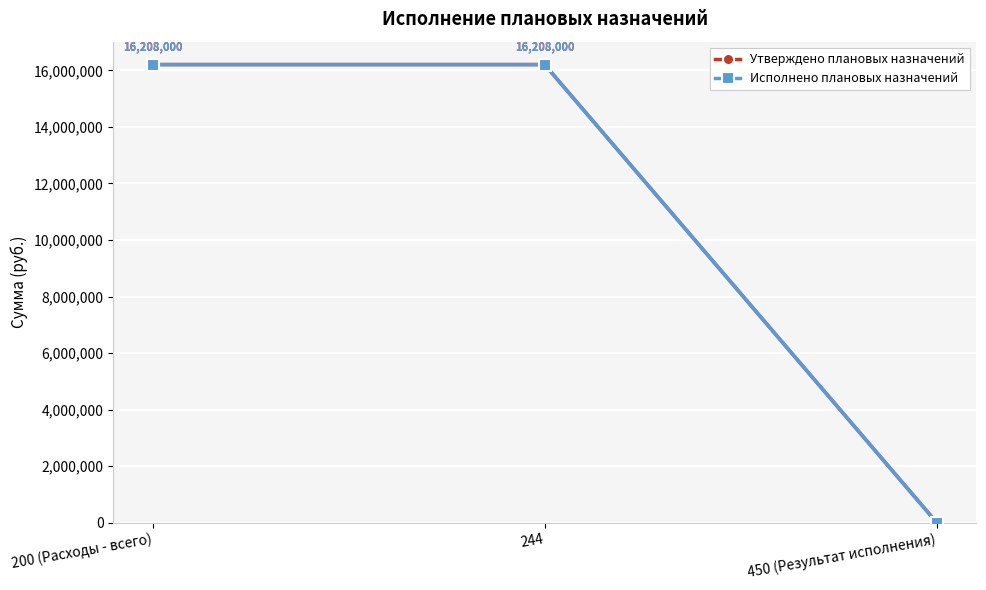

What are all the series names shown in the legend?

Утверждено плановых назначений, Исполнено плановых назначений